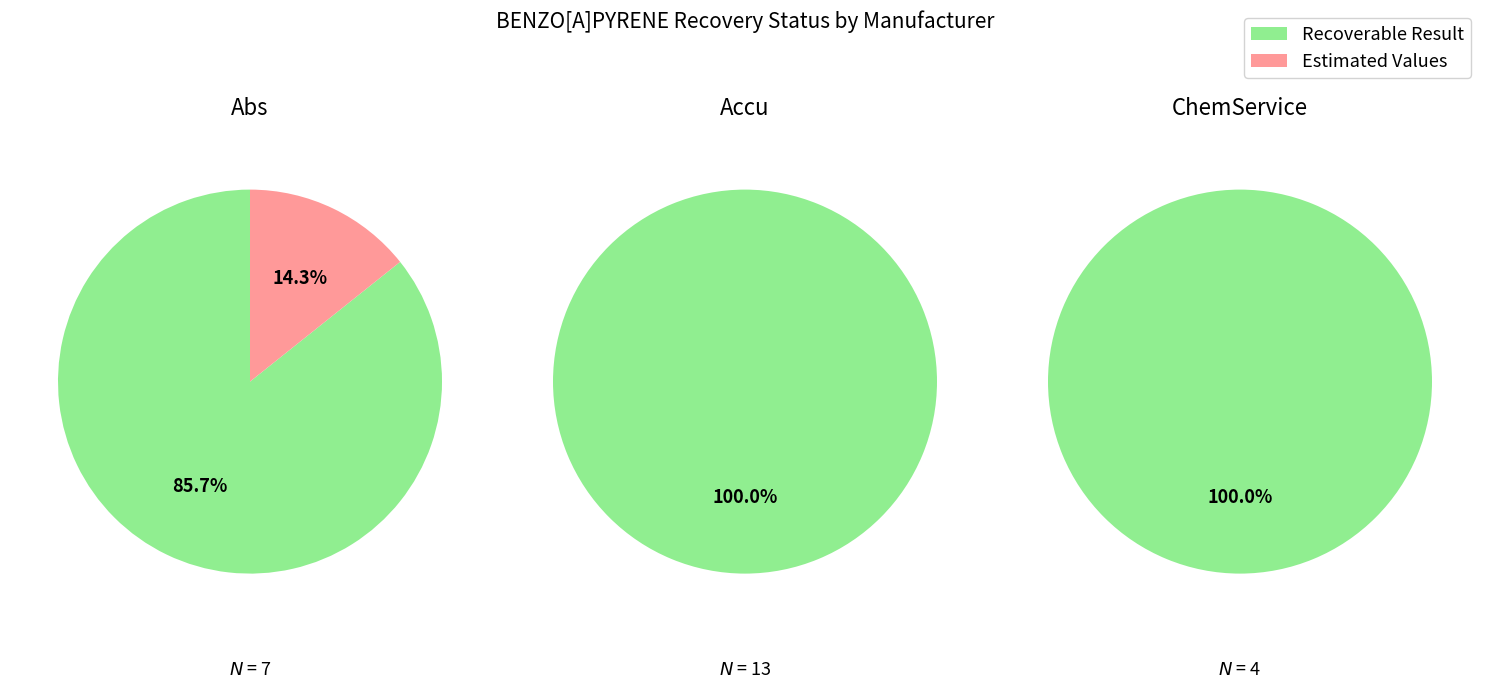

To the nearest percent, what is the difference between the largest and smallest slice percentages?

100%